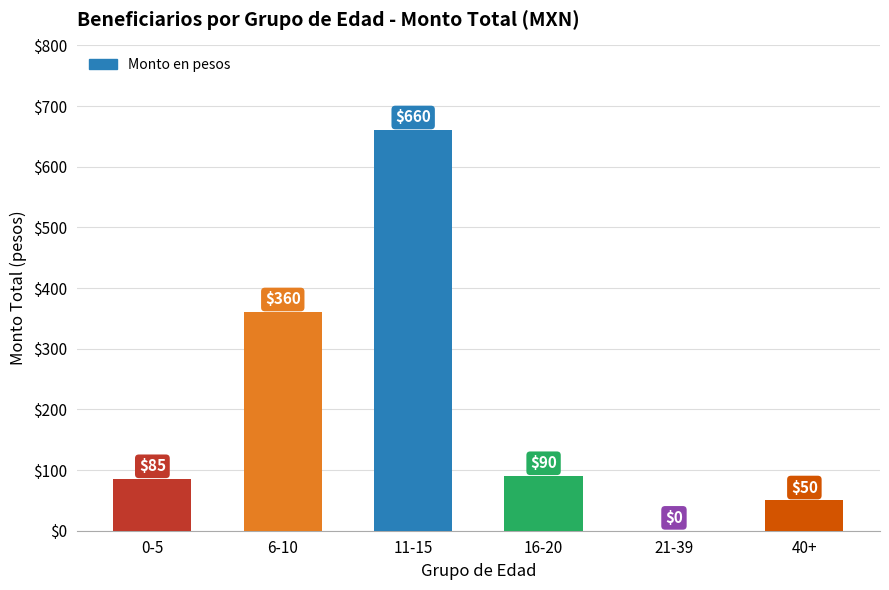

The chart shows a value of 17 at 0-5. True or false?

False